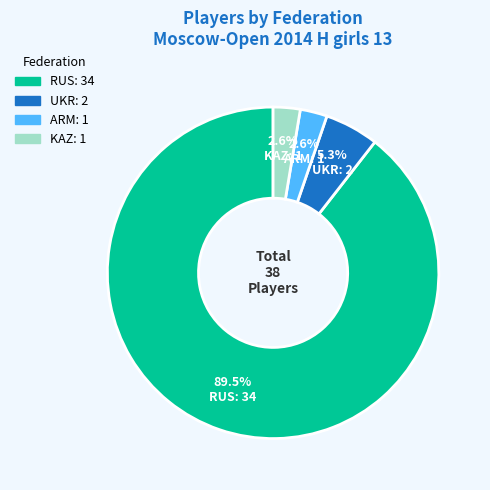

Between RUS: 34 and UKR: 2, which is larger?

RUS: 34